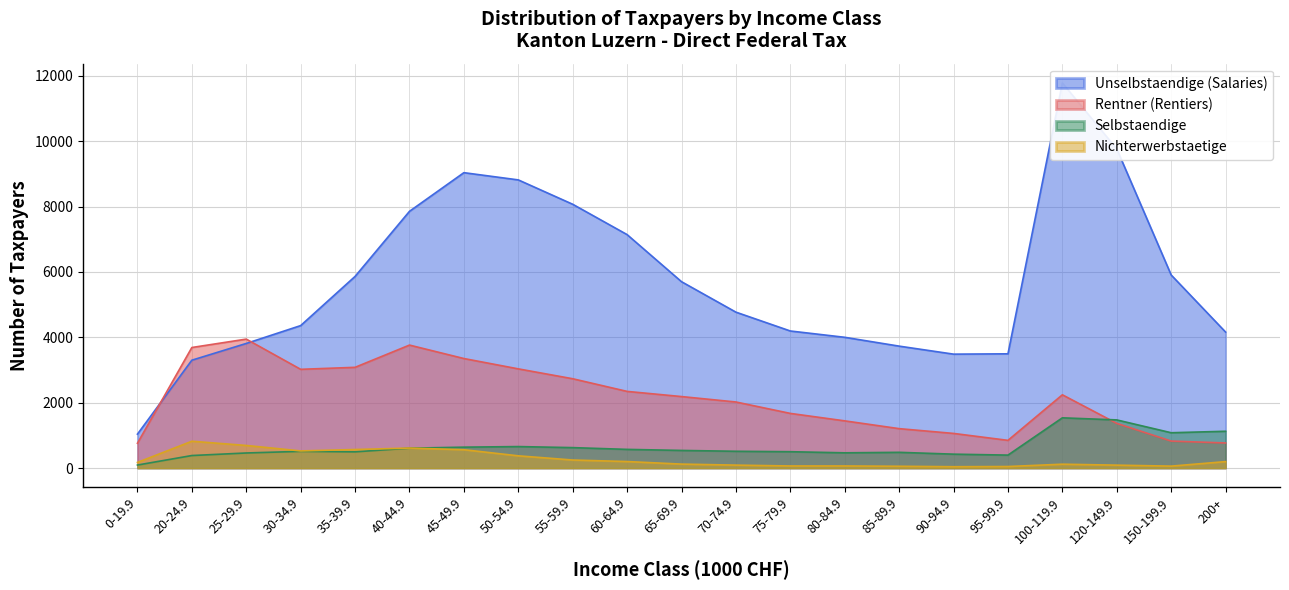

At which category is the sum across all series the highest?

100-119.9